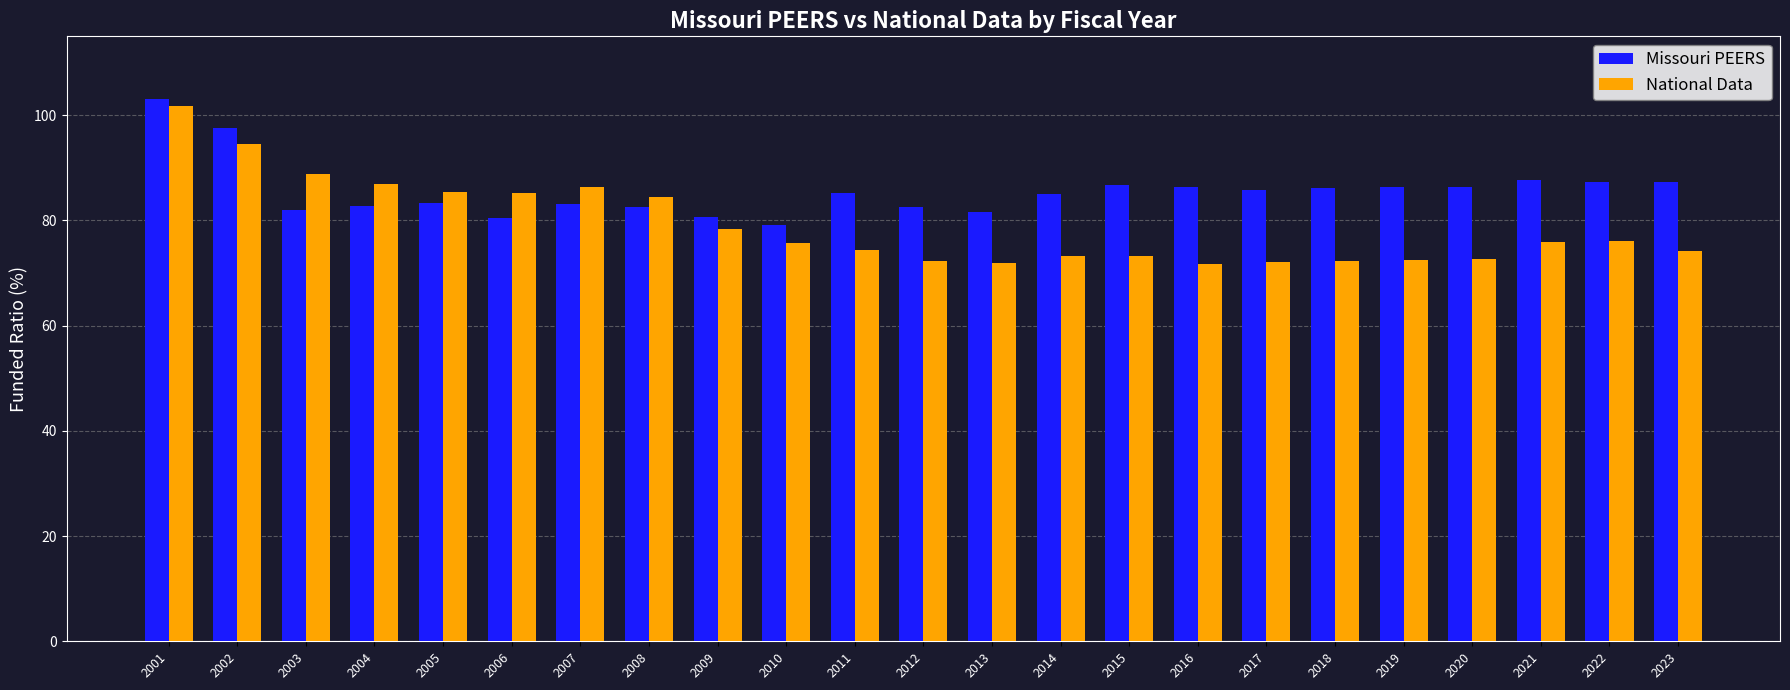

Rank the series by their maximum value, from highest to lowest.

Missouri PEERS, National Data